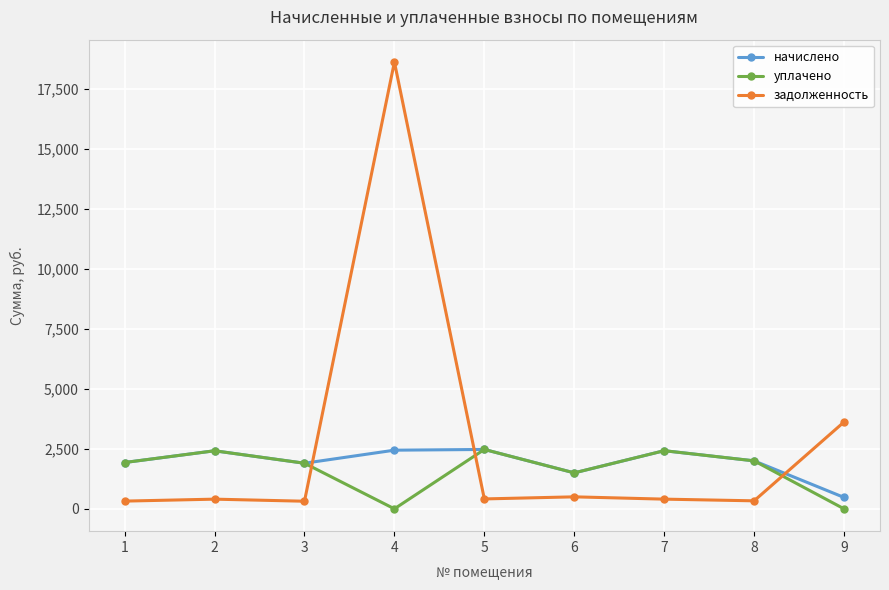

How many times do уплачено and задолженность cross each other?

3